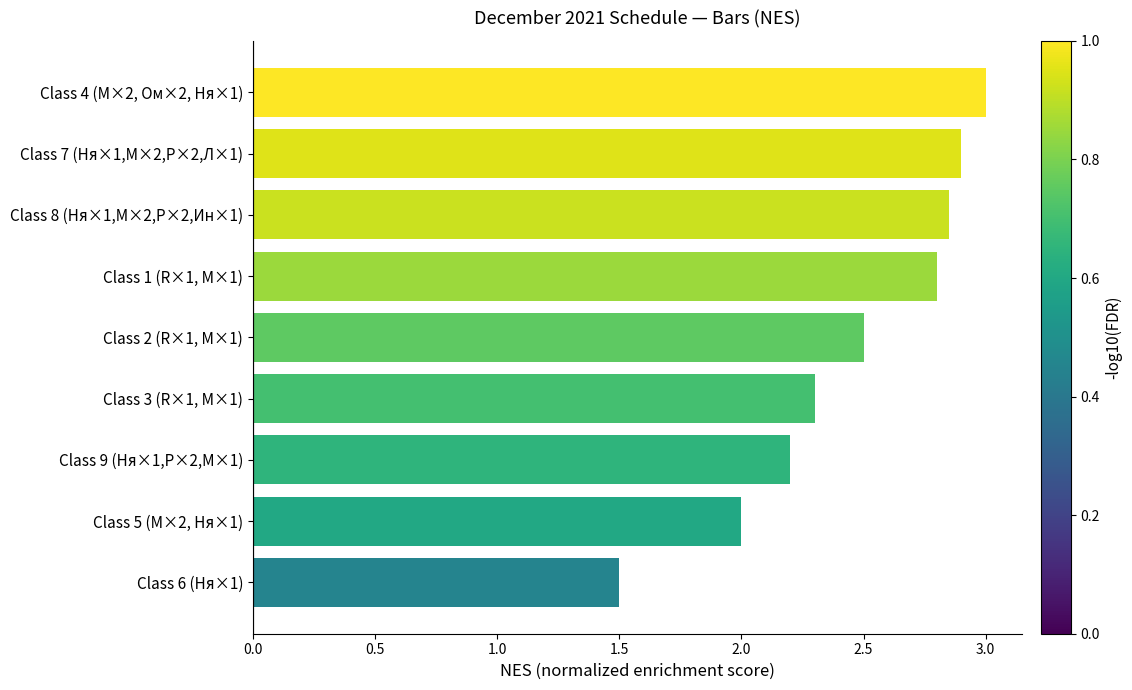

The value at Class 2 (R×1, М×1) is 2.5. True or false?

True